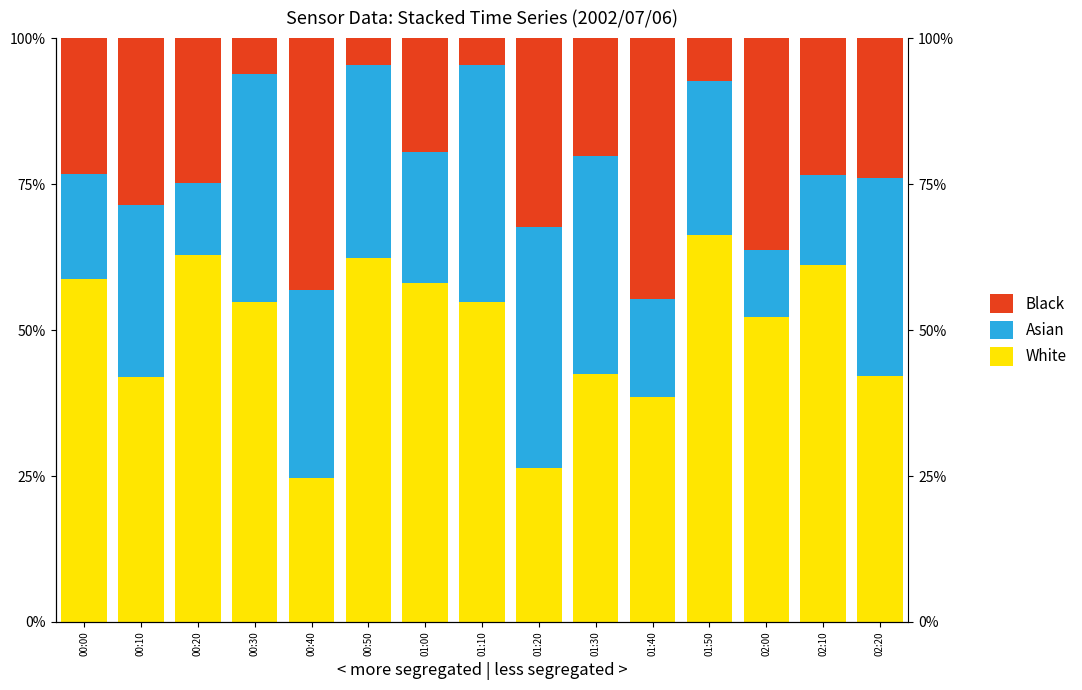

List the labels in order of Asian value, smallest first.

02:00, 00:20, 02:10, 01:40, 00:00, 01:00, 01:50, 00:10, 00:40, 00:50, 02:20, 01:30, 00:30, 01:10, 01:20